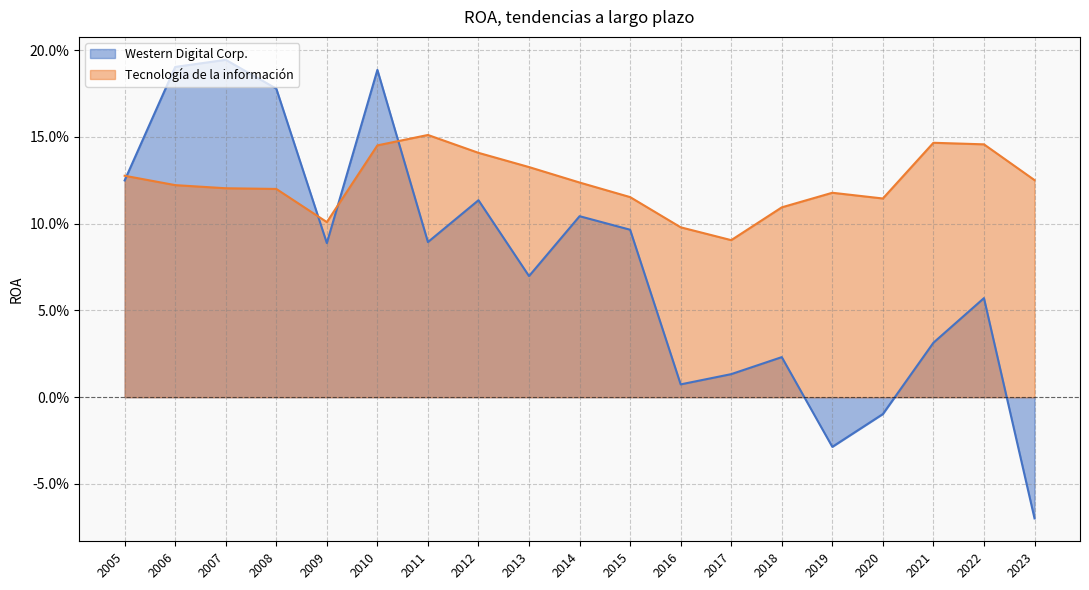

Reading left to right, list all the values displayed in this chart.

Western Digital Corp.: 2023=-0.1	2022=0.1	2021=0.0	2020=-0.0	2019=-0.0	2018=0.0	2017=0.0	2016=0.0	2015=0.1	2014=0.1	2013=0.1	2012=0.1	2011=0.1	2010=0.2	2009=0.1	2008=0.2	2007=0.2	2006=0.2	2005=0.1
Tecnología de la información: 2023=0.1	2022=0.1	2021=0.1	2020=0.1	2019=0.1	2018=0.1	2017=0.1	2016=0.1	2015=0.1	2014=0.1	2013=0.1	2012=0.1	2011=0.2	2010=0.1	2009=0.1	2008=0.1	2007=0.1	2006=0.1	2005=0.1